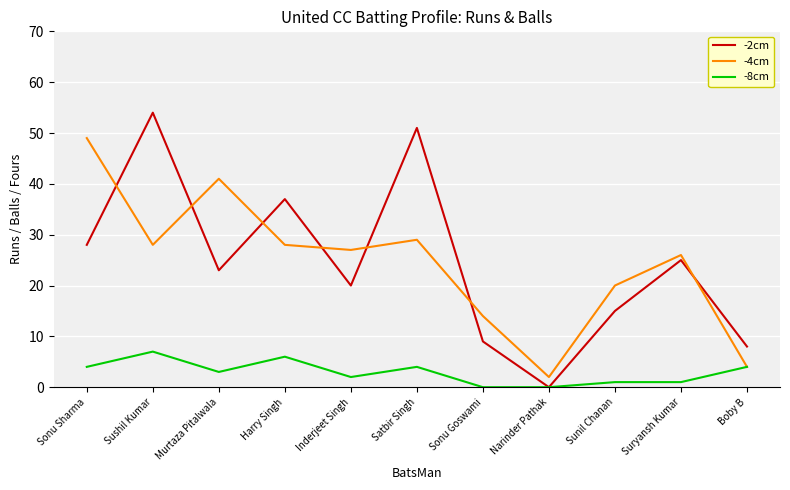

The value of -8cm at Narinder Pathak is 0. True or false?

True